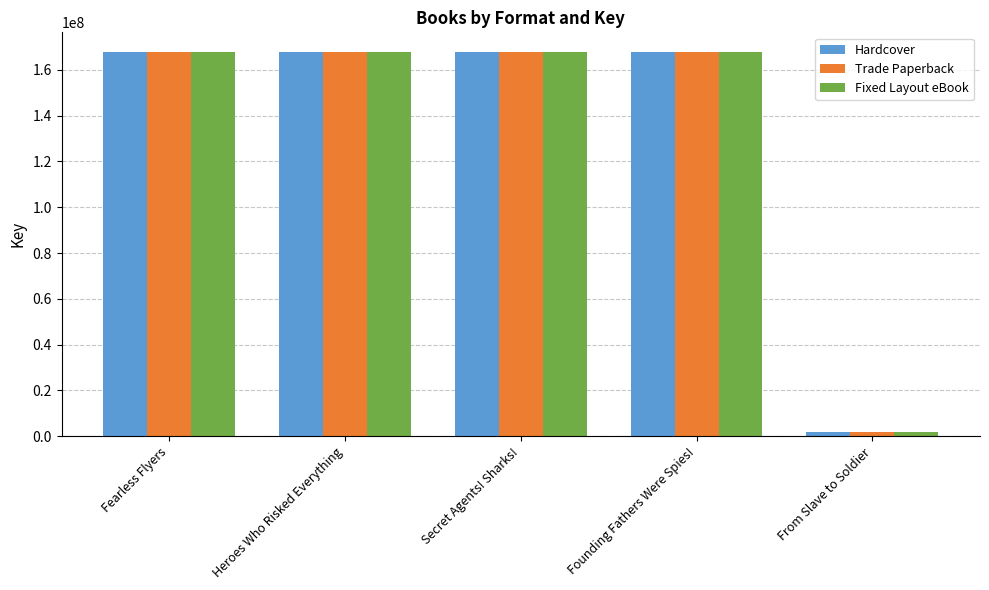

What is the sum of all Hardcover values?

673918006